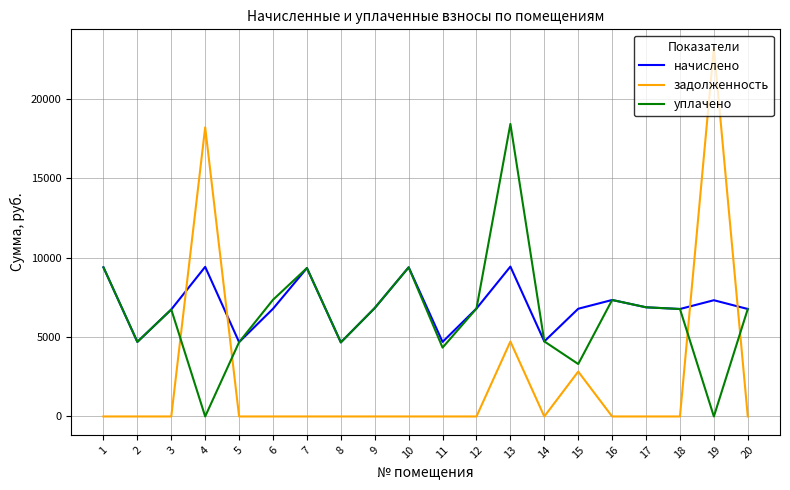

Which series ends up on top after the final intersection of задолженность and начислено?

начислено